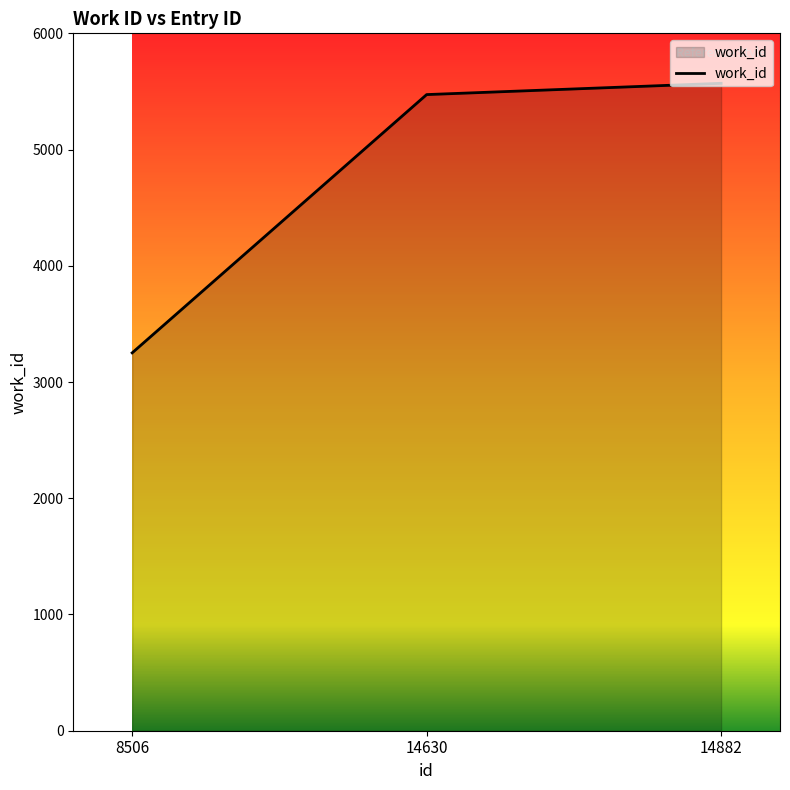

Rank the categories by value from lowest to highest.

8506, 14630, 14882